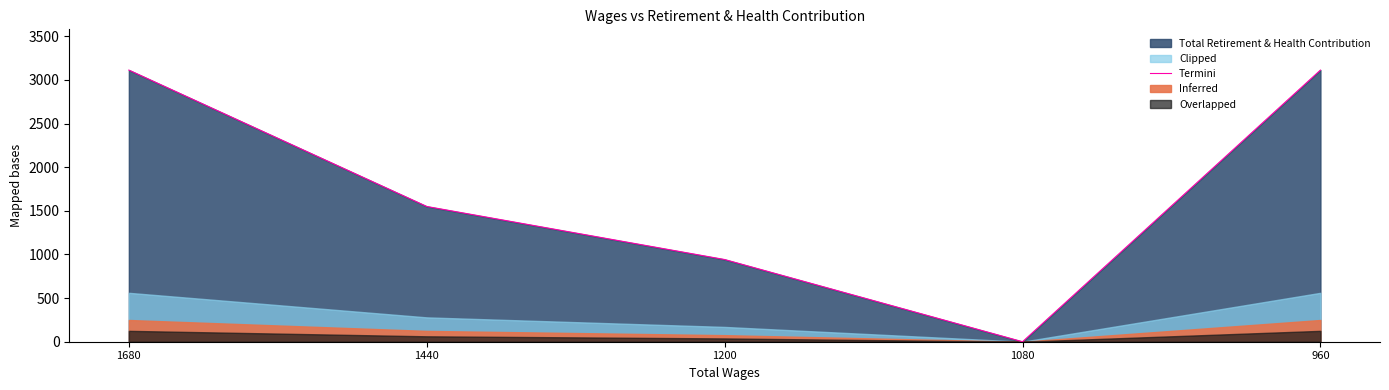

Rank the categories by value from lowest to highest.

1080, 1200, 1440, 1680, 960